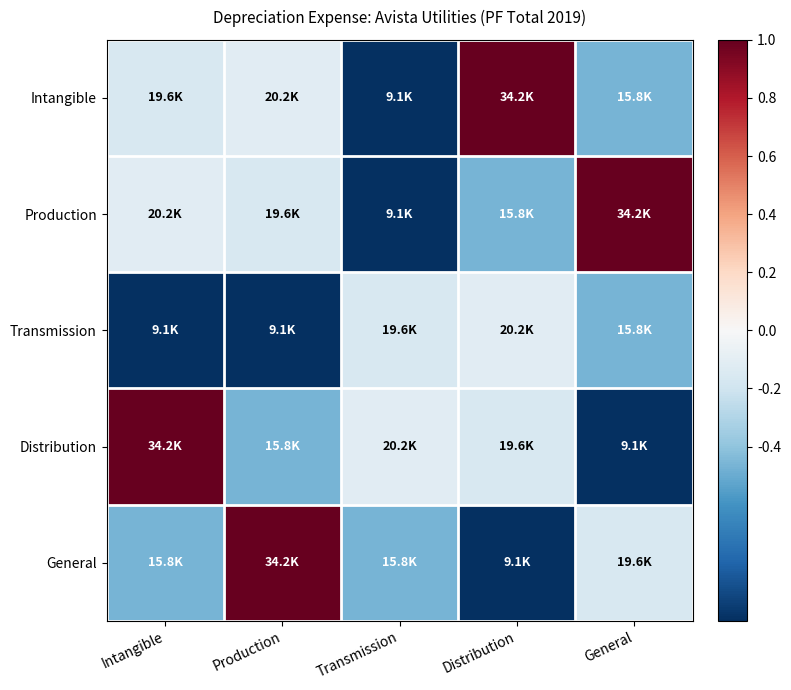

Which series has the largest range (max minus min)?

Intangible